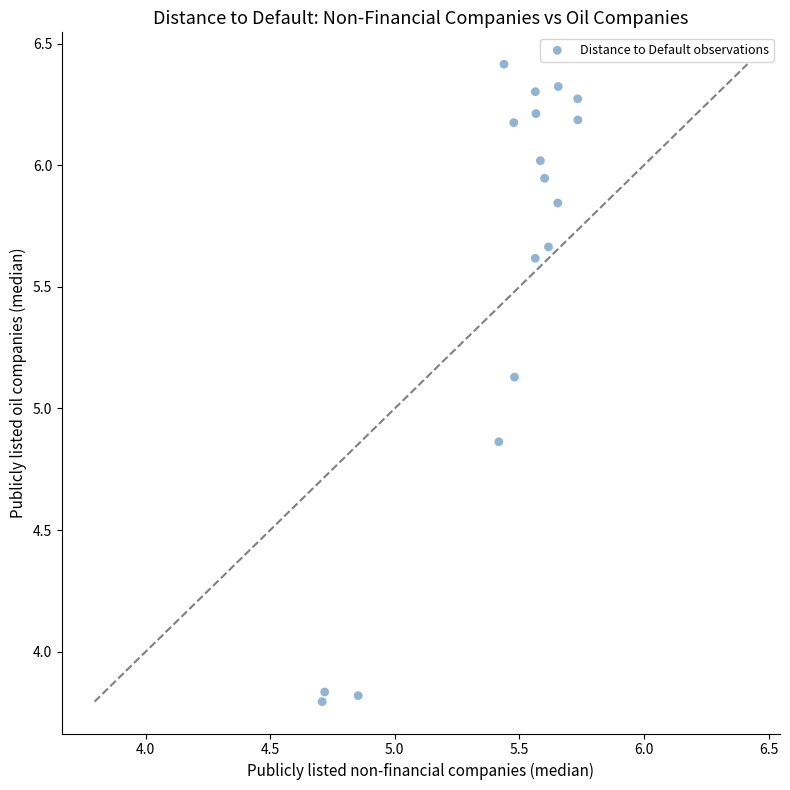

What is the range of X values (max minus min)?

1.0